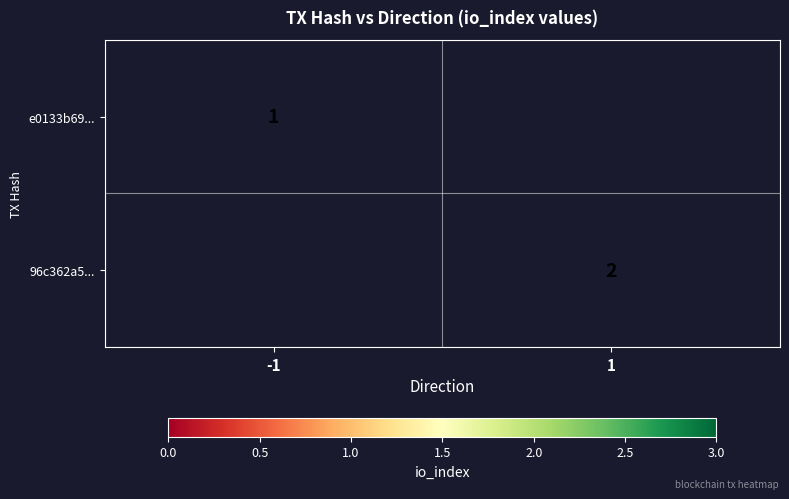

The value of e0133b69... at -1 is 1. True or false?

True